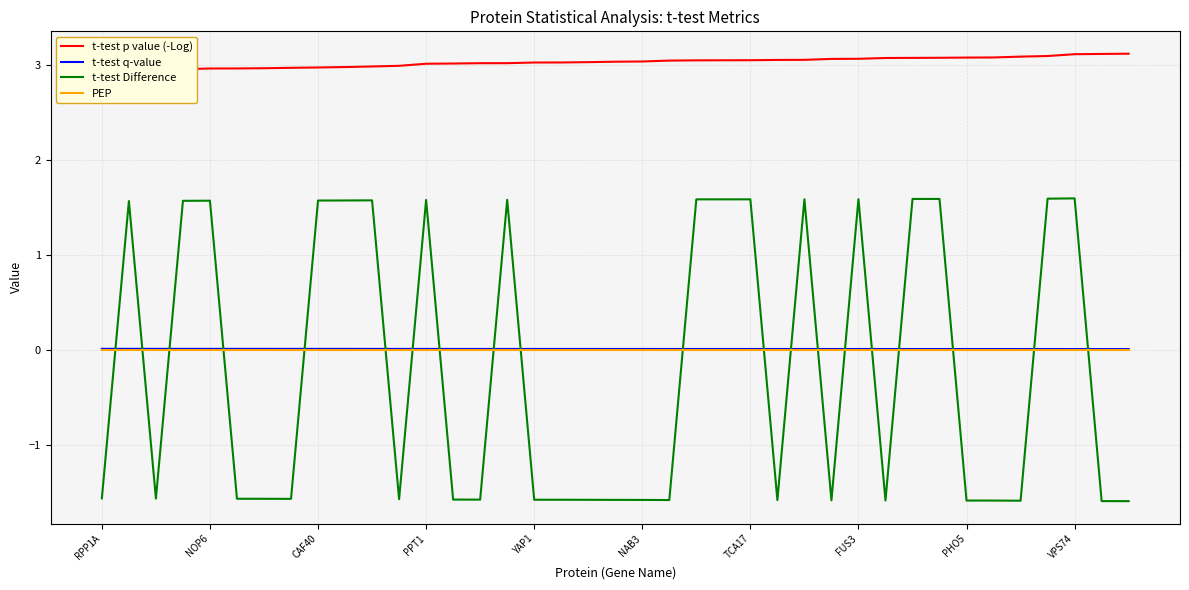

What are all the series names shown in the legend?

t-test p value (-Log), t-test q-value, t-test Difference, PEP